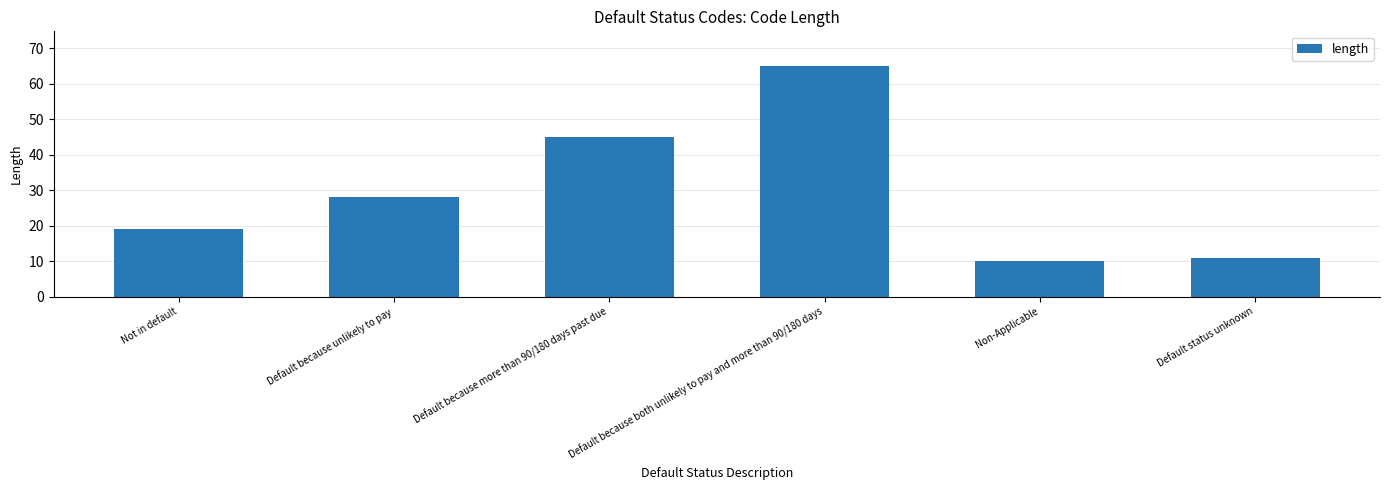

Which label corresponds to the smallest value in the chart?

Non-Applicable